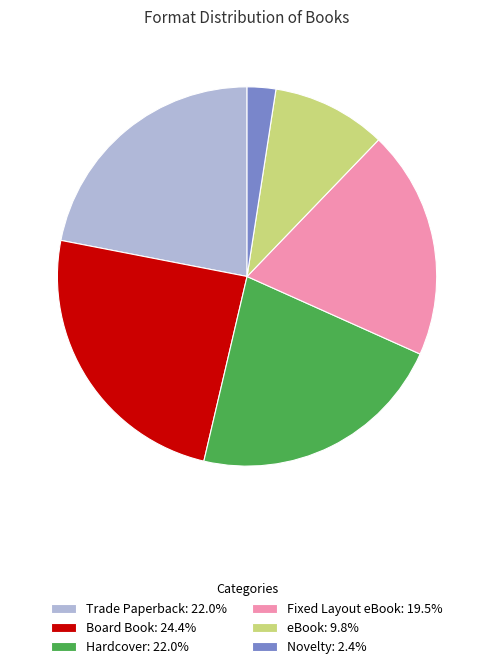

Approximately how many times larger is the value at Board Book: 24.4% compared to Hardcover: 22.0%?

1.1